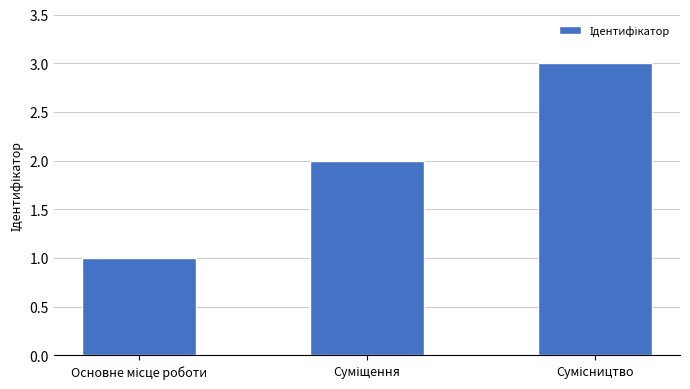

Count the number of data series in this chart.

1